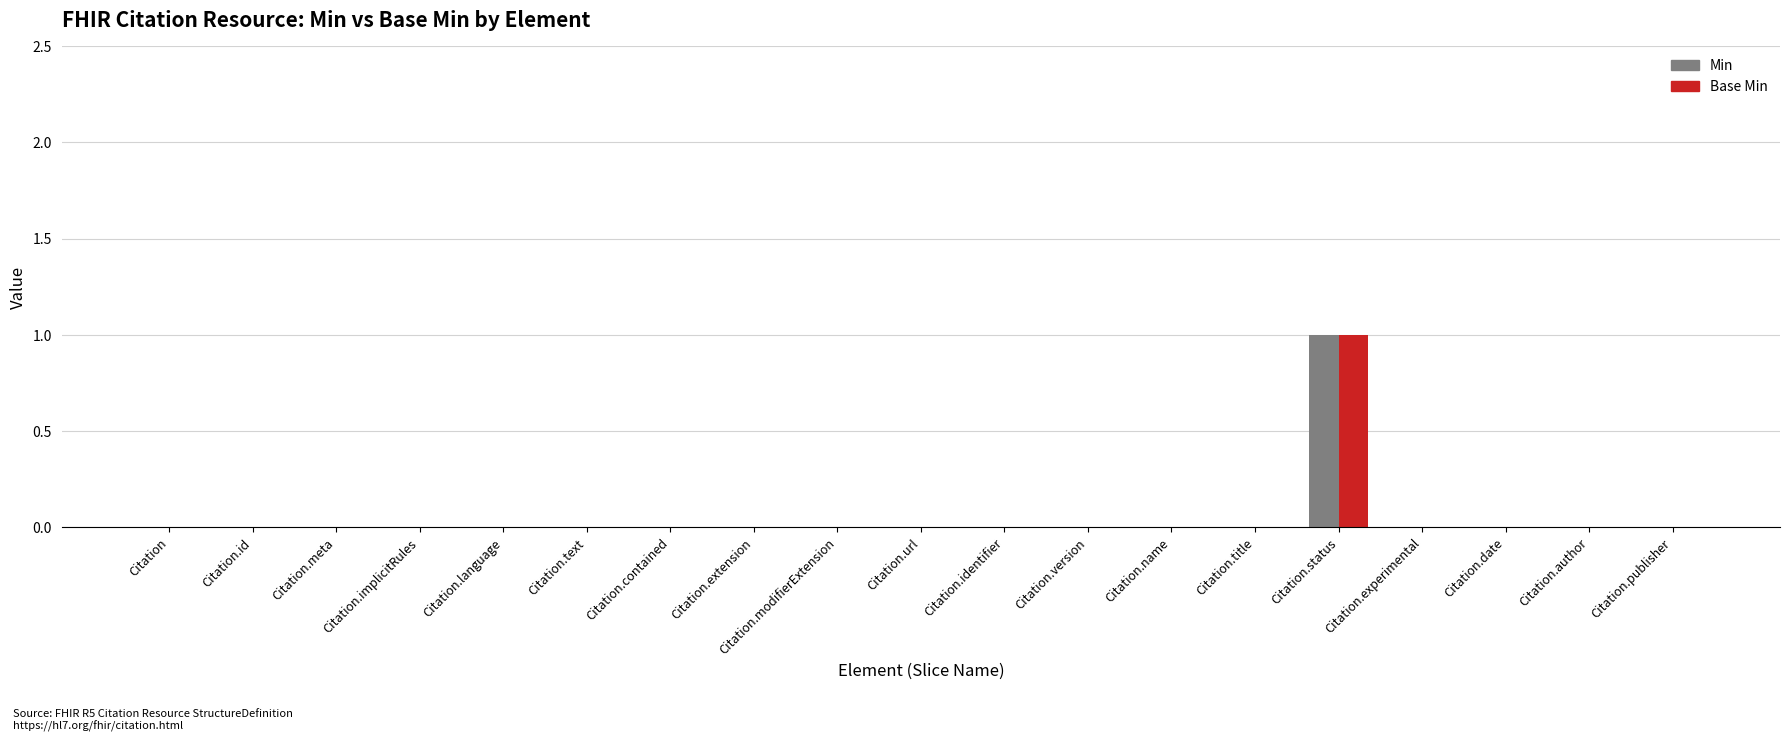

What is the sum of the Min values at Citation.status and Citation.name?

1